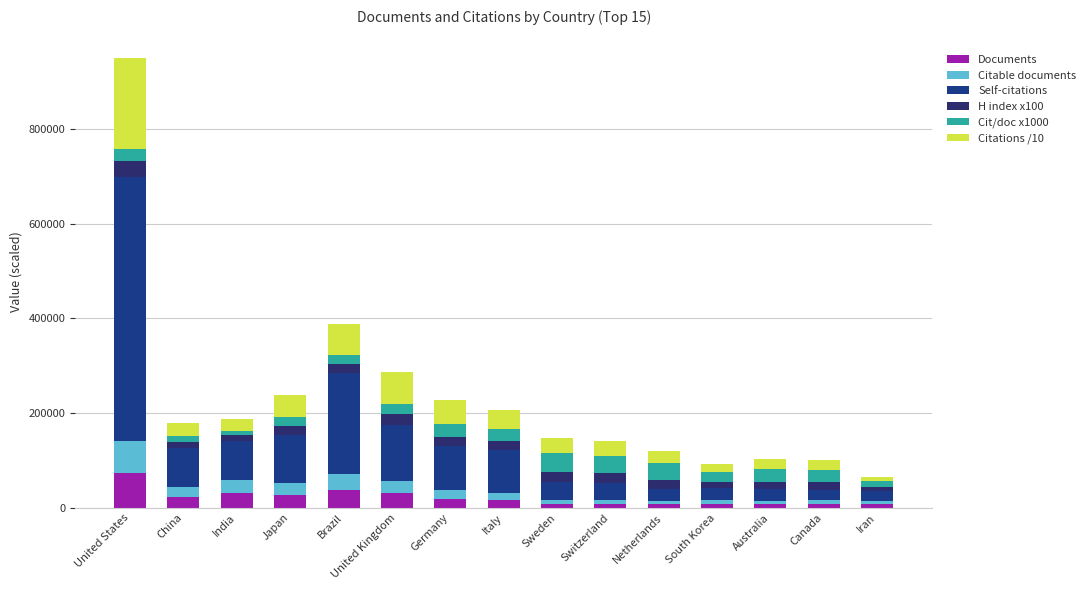

Between United States and Canada, which series saw the biggest shift?

Self-citations